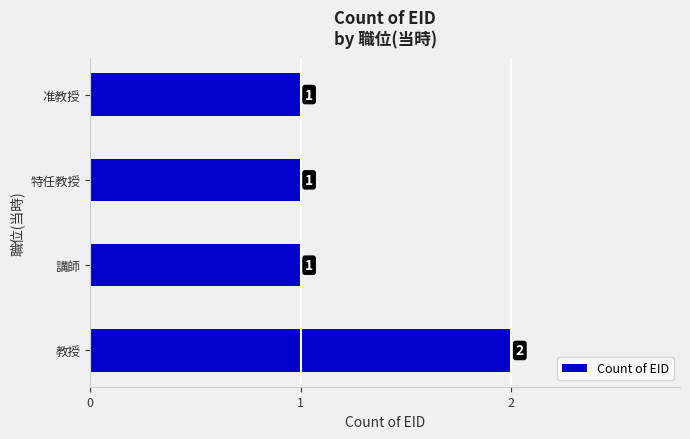

Which category has the highest value across all series?

教授